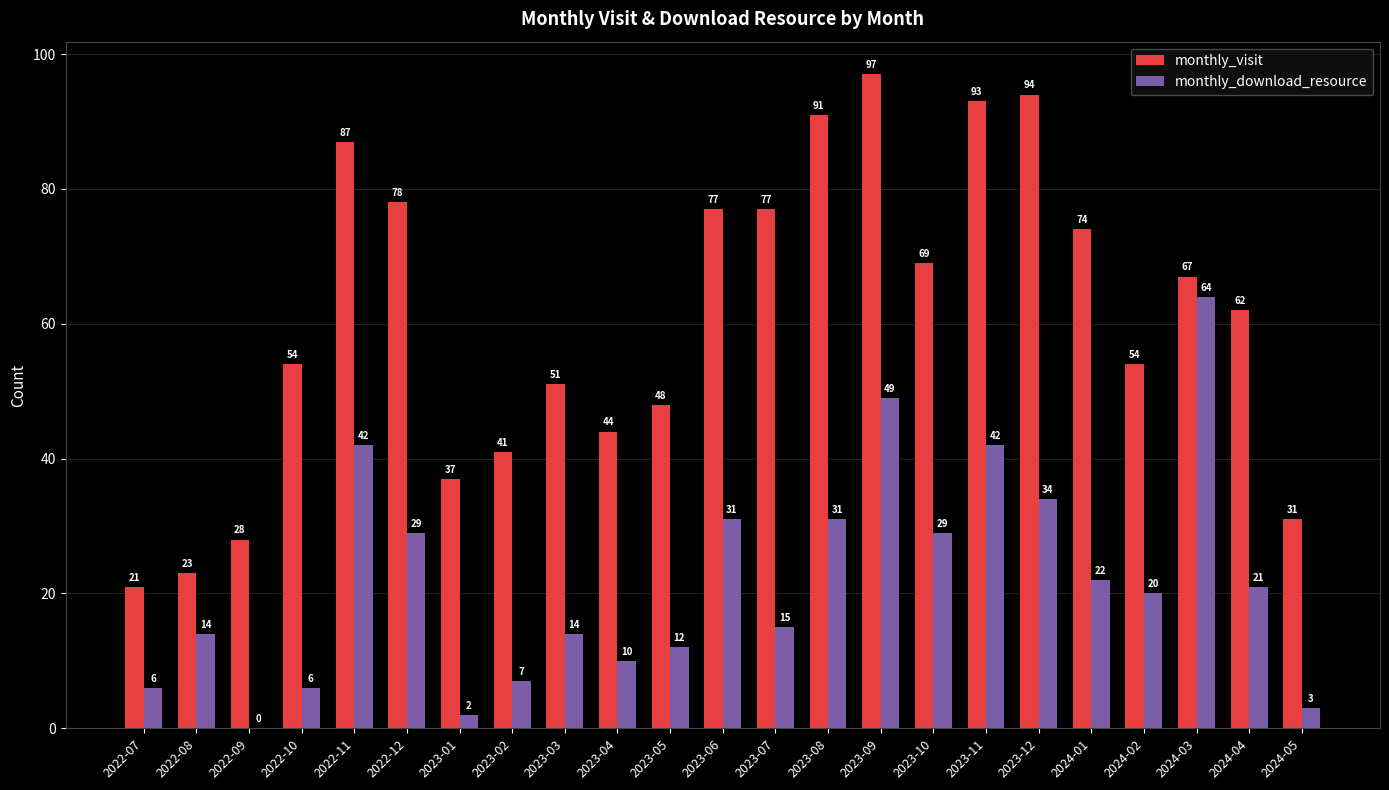

What is the sum of all monthly_download_resource values?

503